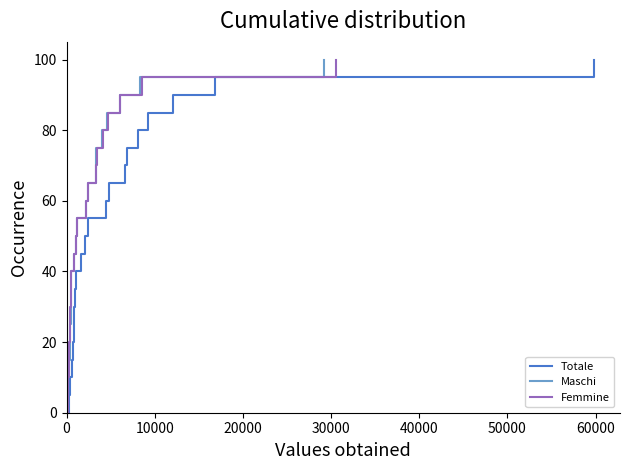

What is the value of the Totale point at the 5th from the left?

20.0